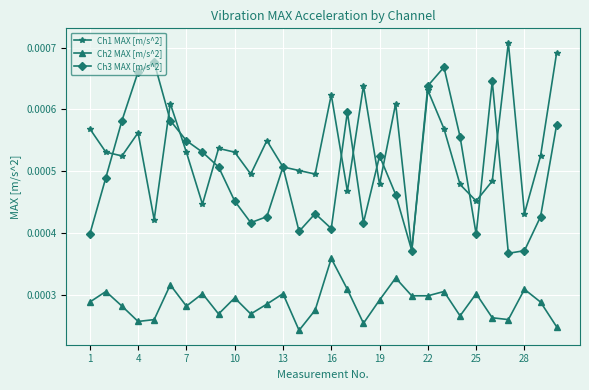

Rank the series by their maximum value, from highest to lowest.

Ch1 MAX [m/s^2], Ch3 MAX [m/s^2], Ch2 MAX [m/s^2]